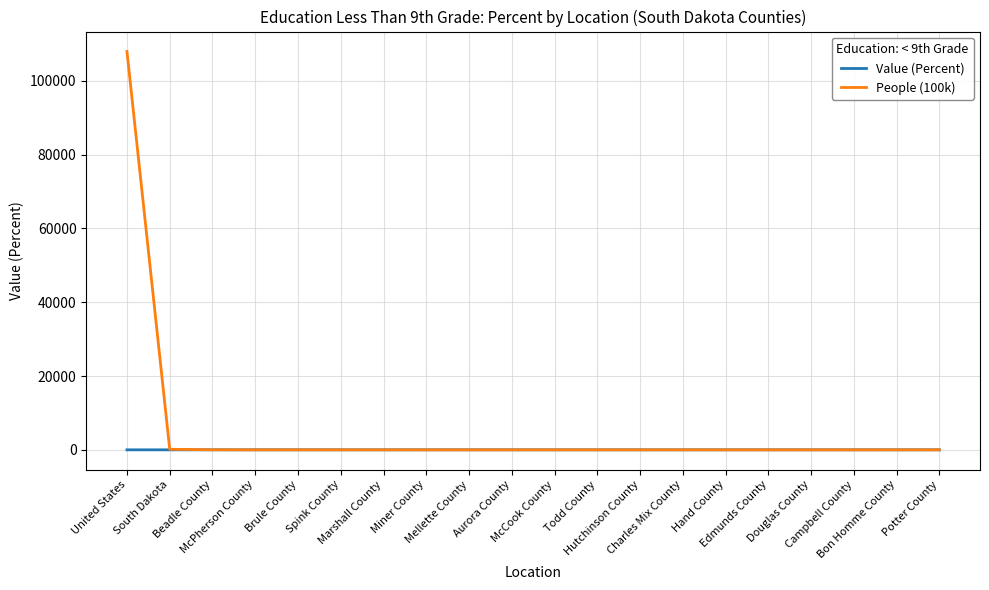

What is the sum of the People (100k) values at McCook County and Brule County?

4.3